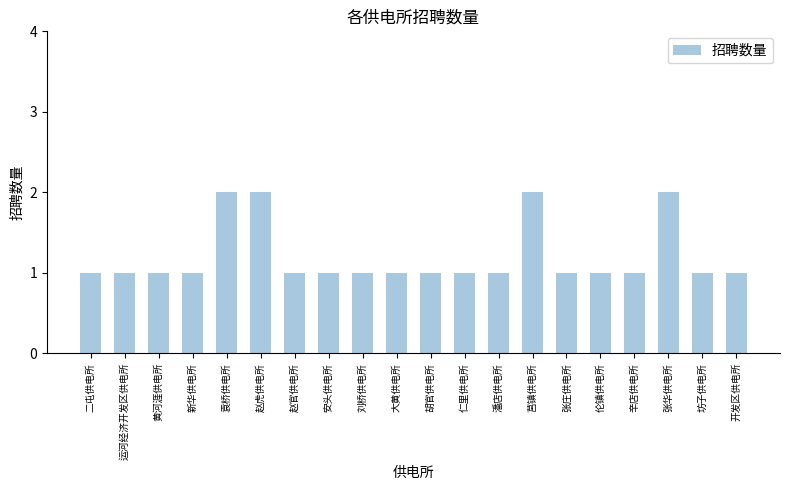

True or false: the data shows 3 at 张华供电所.

False